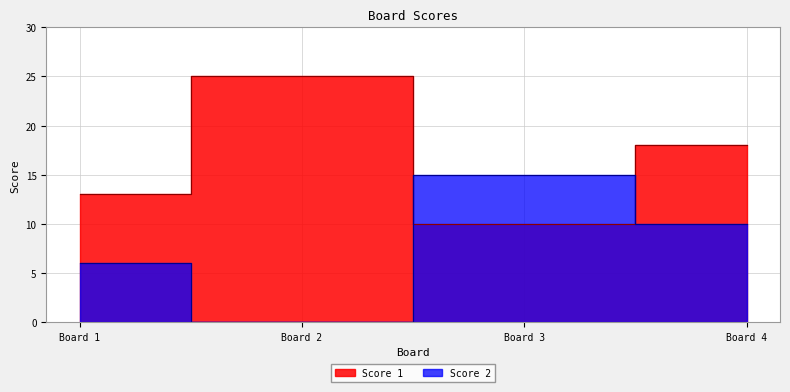

Which series has the widest spread of values?

Score 1